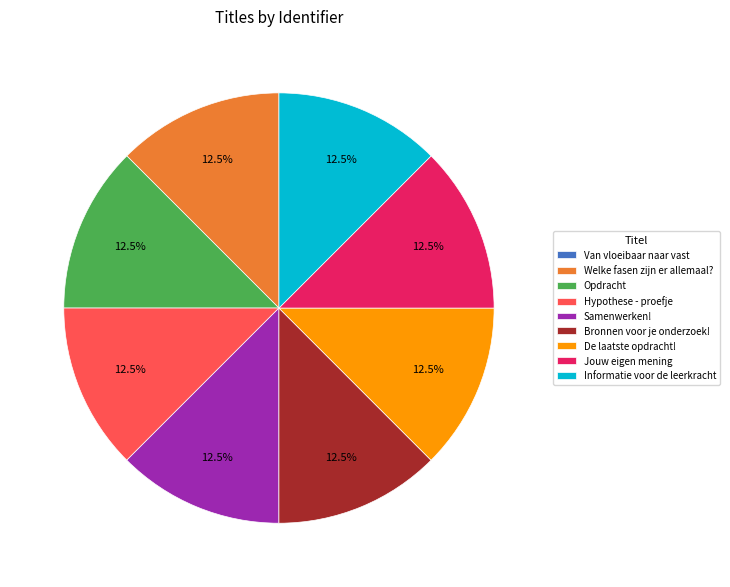

Is the sum of Informatie voor de leerkracht and De laatste opdracht! greater than half?

No